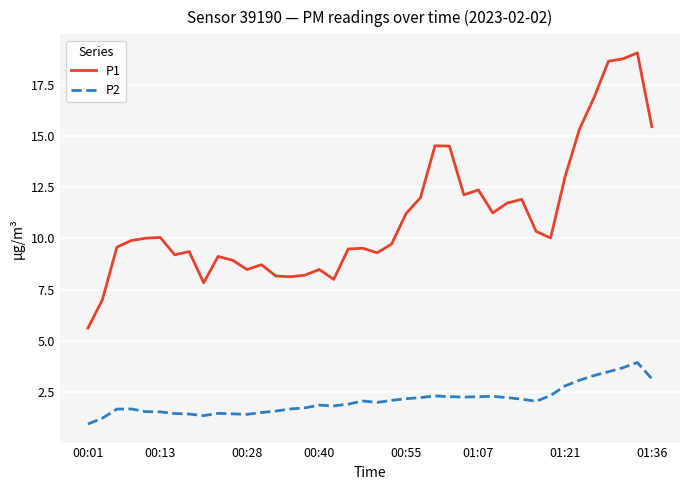

What is the difference between the maximum and minimum values in the P2 series?

3.0